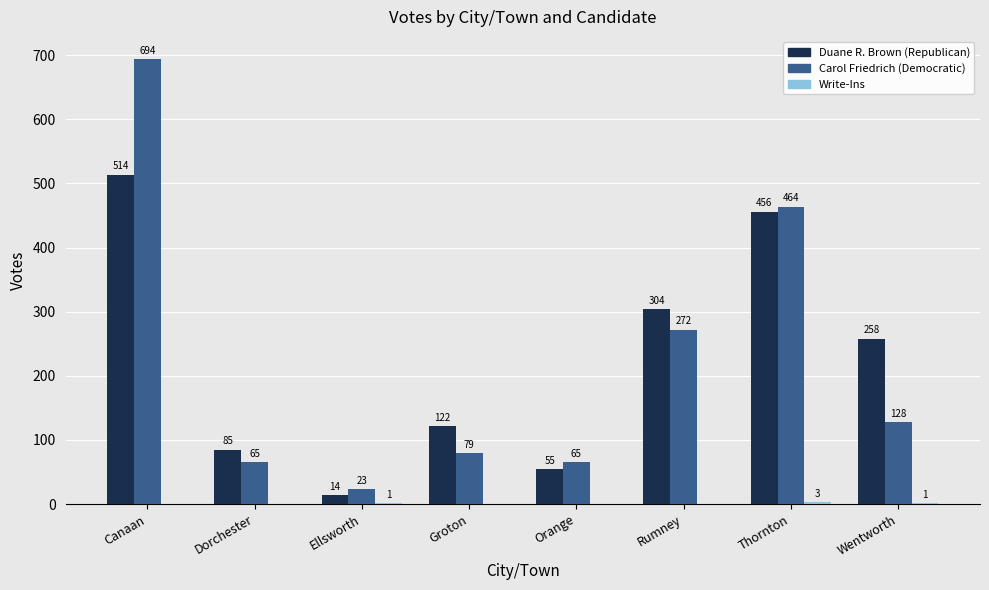

At which category is the sum across all series the highest?

Canaan